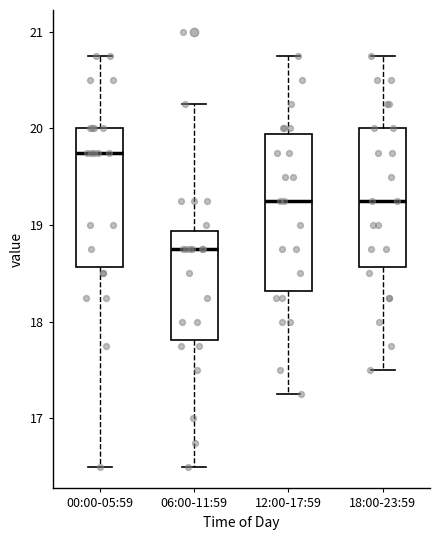

Comparing the boxes themselves (not the whiskers), which one is the tallest?

12:00-17:59